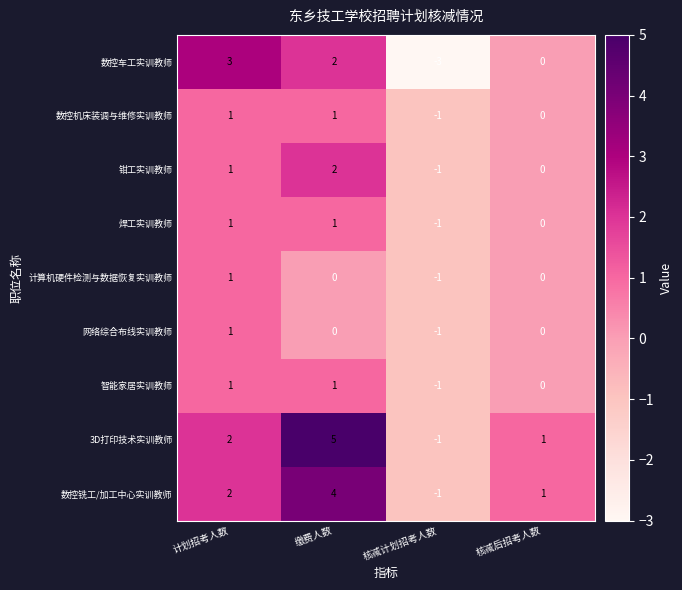

At which category is the sum across all series the highest?

缴费人数